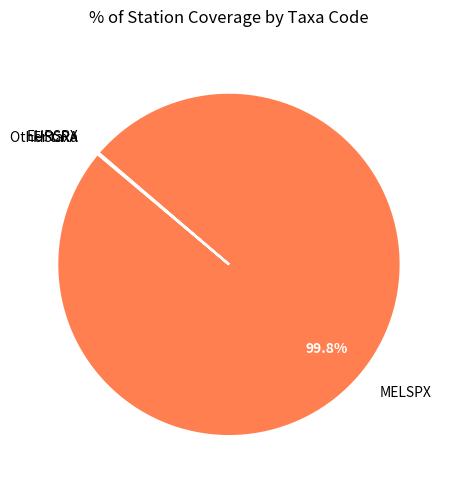

Is there a majority slice in this chart?

Yes